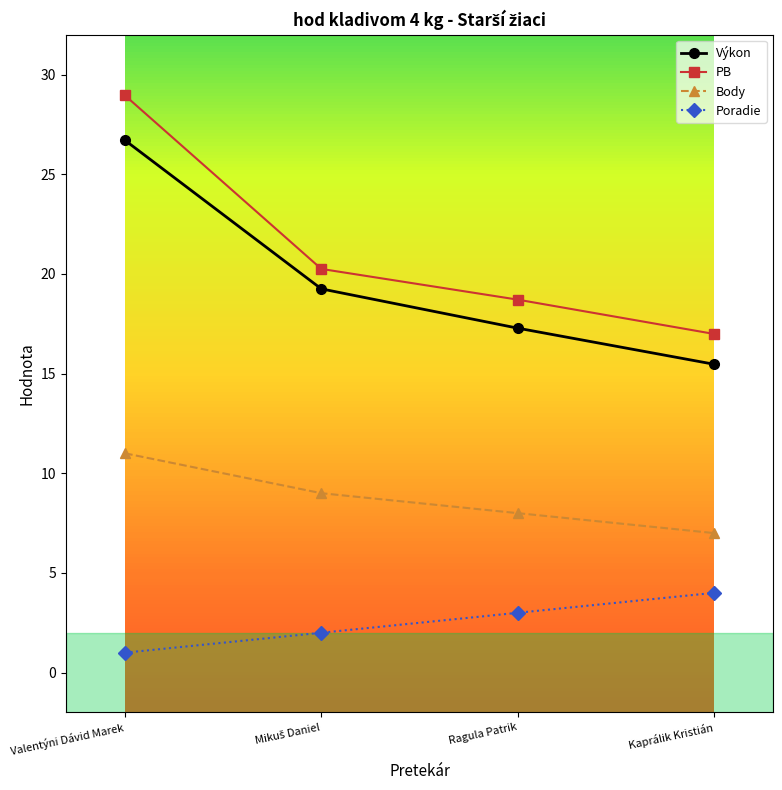

What position from the right is Kaprálik Kristián?

1